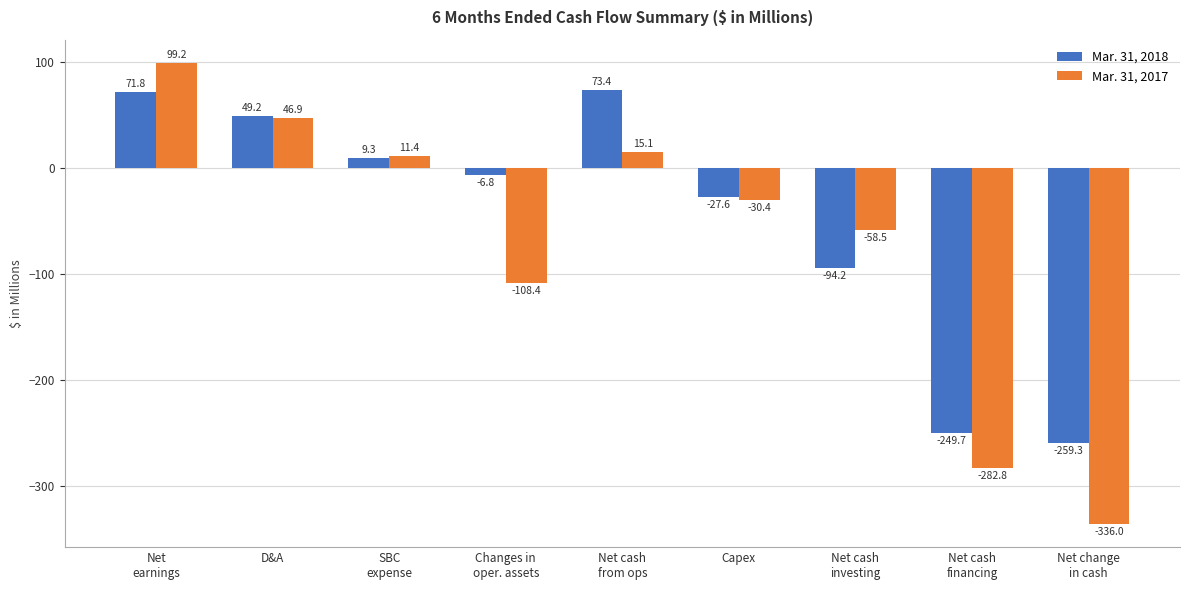

What is the greatest value displayed?

99.2